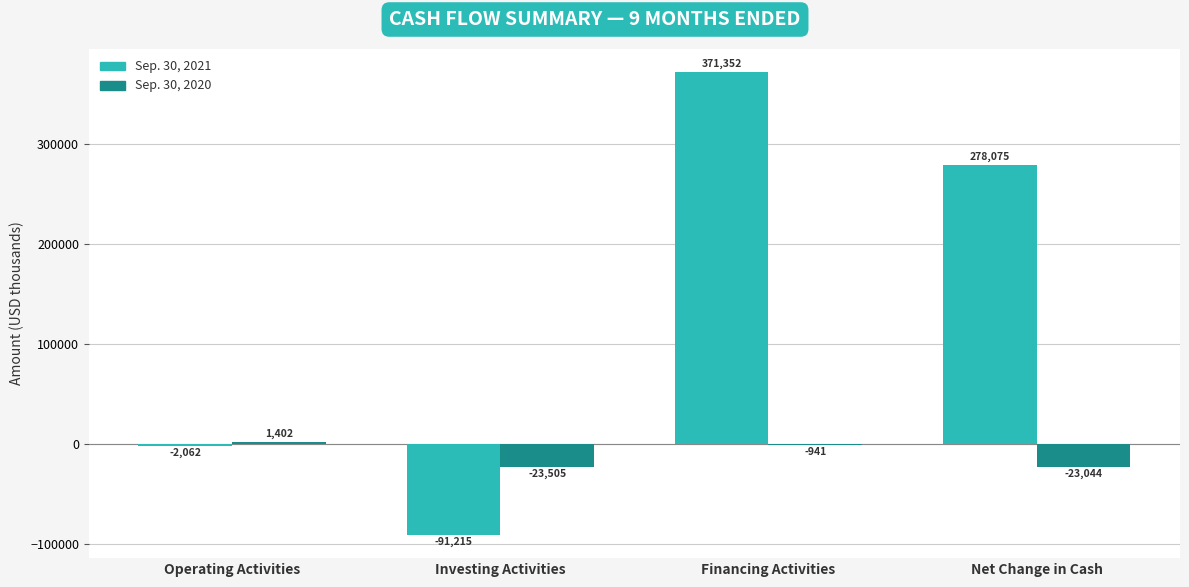

Which category has the highest value in the Sep. 30, 2020 series?

Operating Activities